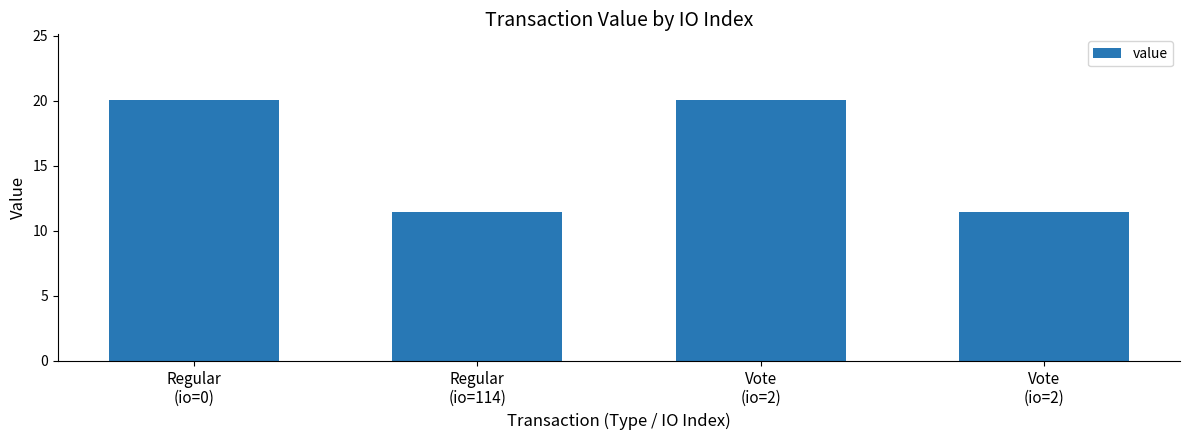

Reading left to right, what are all the values shown in this chart?

Regular
(io=0)=20.1	Regular
(io=114)=11.5	Vote
(io=2)=20.1	Vote
(io=2)=11.5